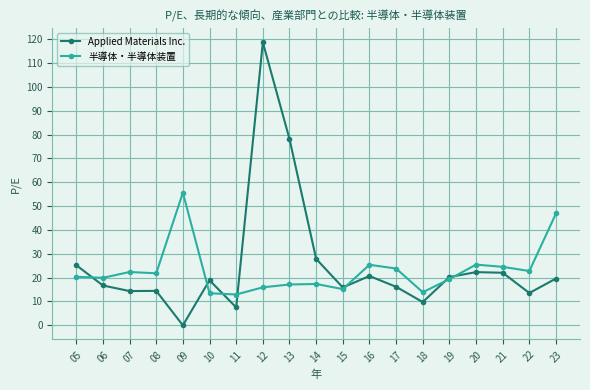

How many series are shown in this chart?

2